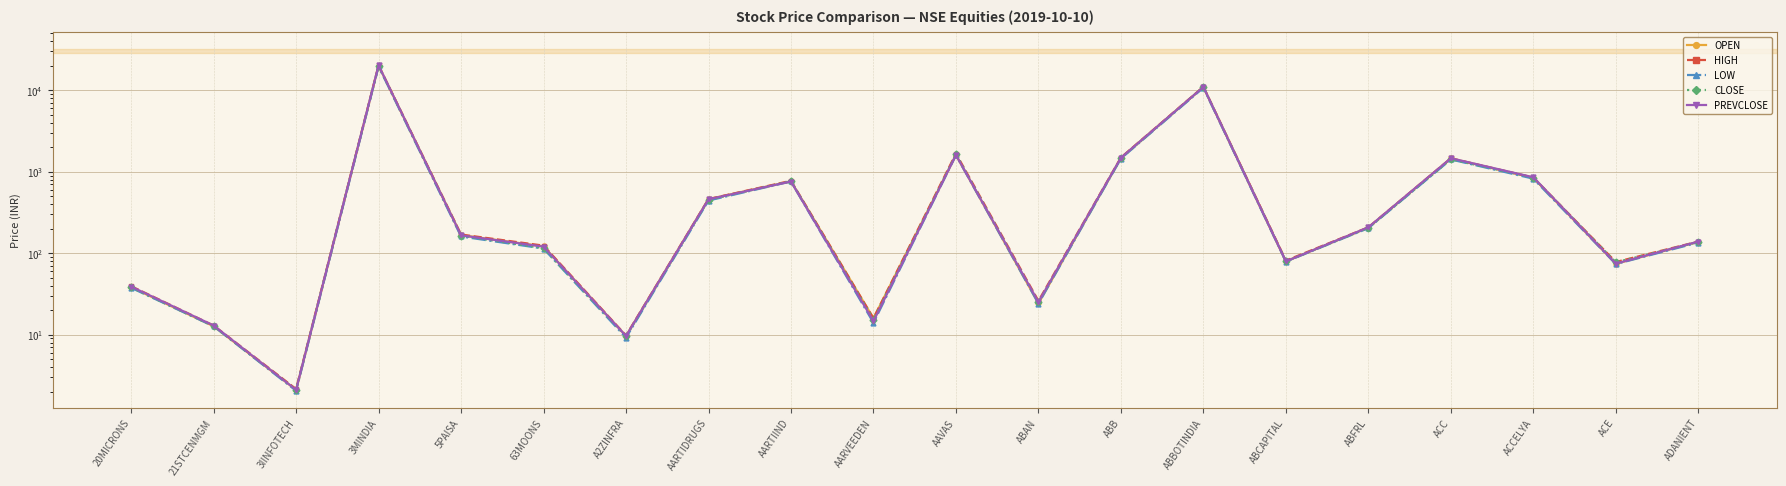

At ACC, list the series in order from smallest to largest.

LOW, CLOSE, OPEN, HIGH, PREVCLOSE